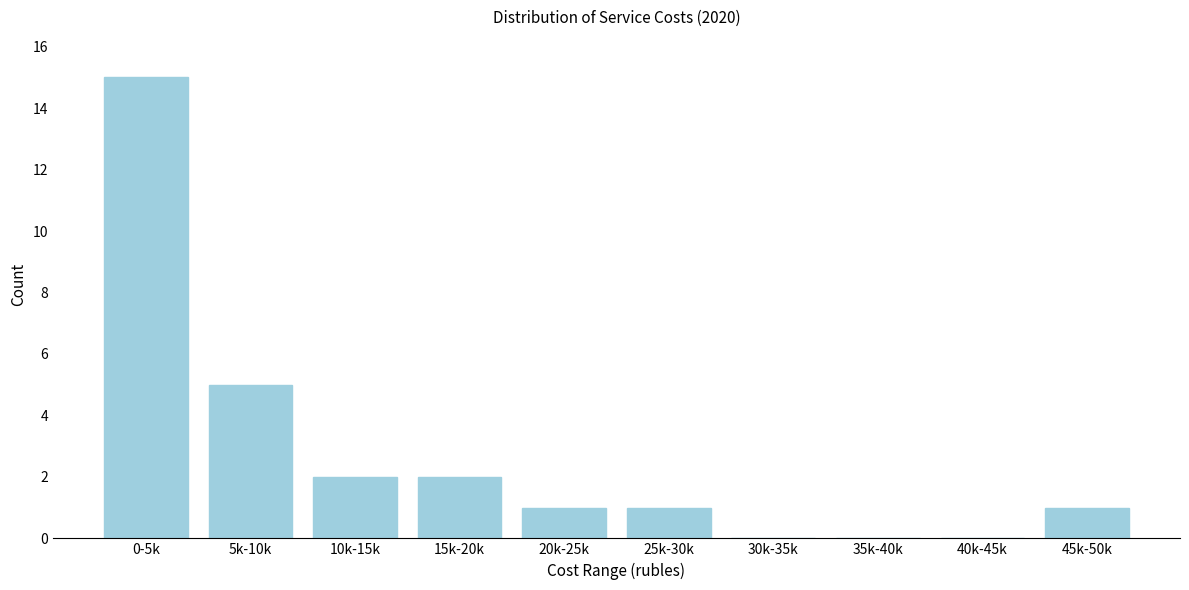

Reading right to left, what are all the values shown in this chart?

45k-50k=1	40k-45k=0	35k-40k=0	30k-35k=0	25k-30k=1	20k-25k=1	15k-20k=2	10k-15k=2	5k-10k=5	0-5k=15